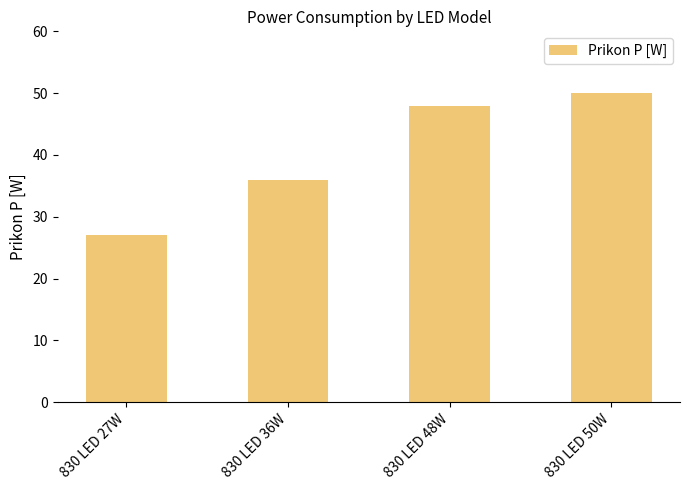

What is the smallest value displayed?

27